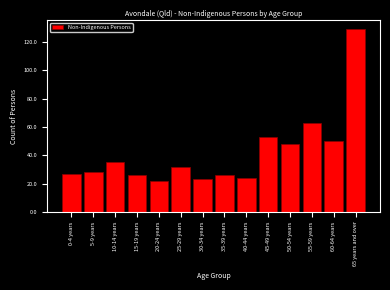

Reading right to left, transcribe all the data shown in this chart.

65 years and over=129	60-64 years=50	55-59 years=63	50-54 years=48	45-49 years=53	40-44 years=24	35-39 years=26	30-34 years=23	25-29 years=32	20-24 years=22	15-19 years=26	10-14 years=35	5-9 years=28	0-4 years=27